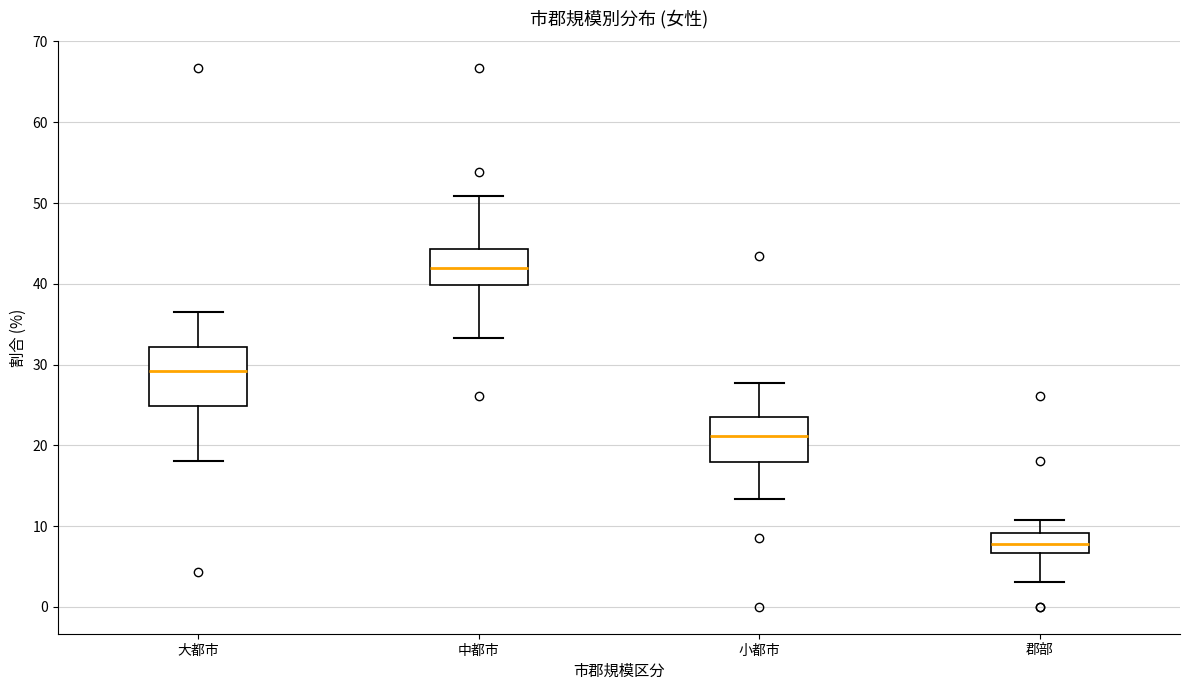

Which box's median line is the highest?

中都市